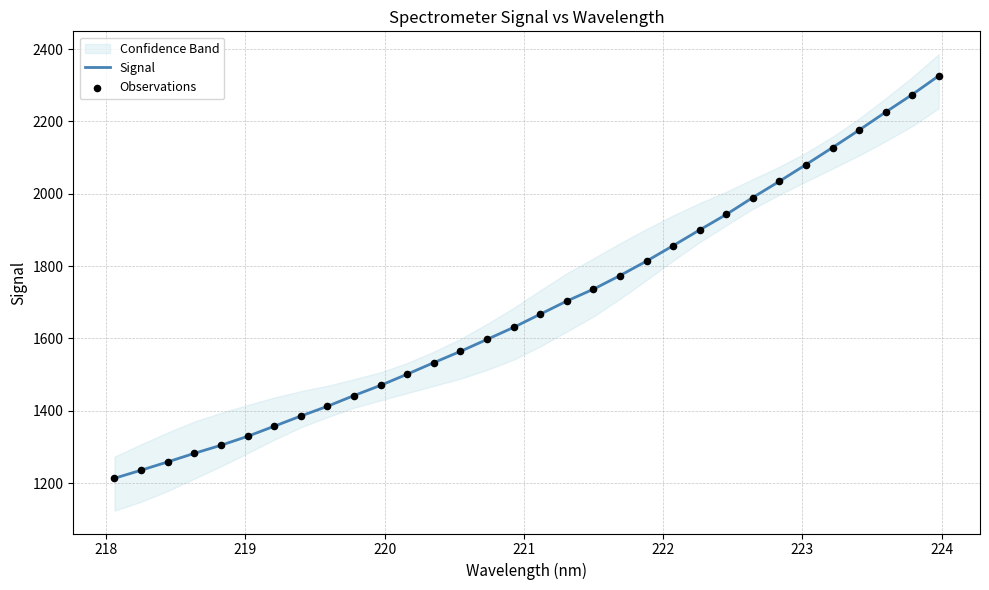

What is the minimum value for Signal?

1213.1